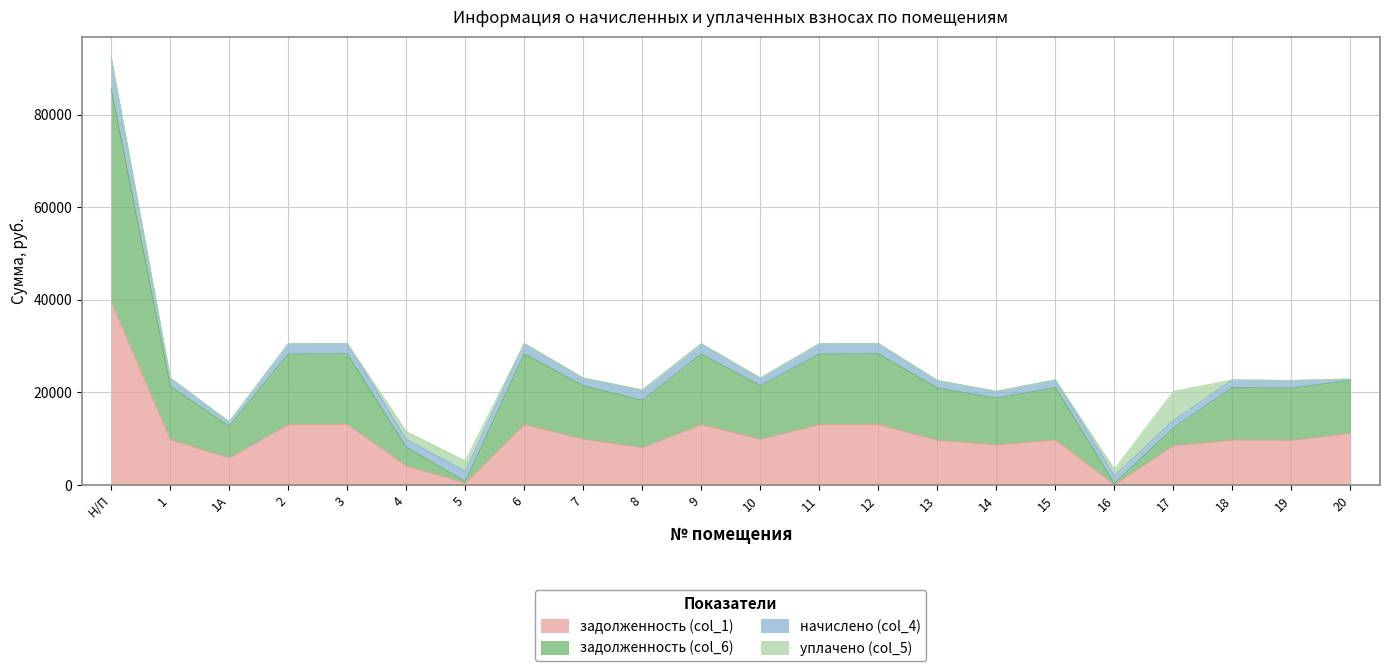

At which category is the sum across all series the highest?

Н/П